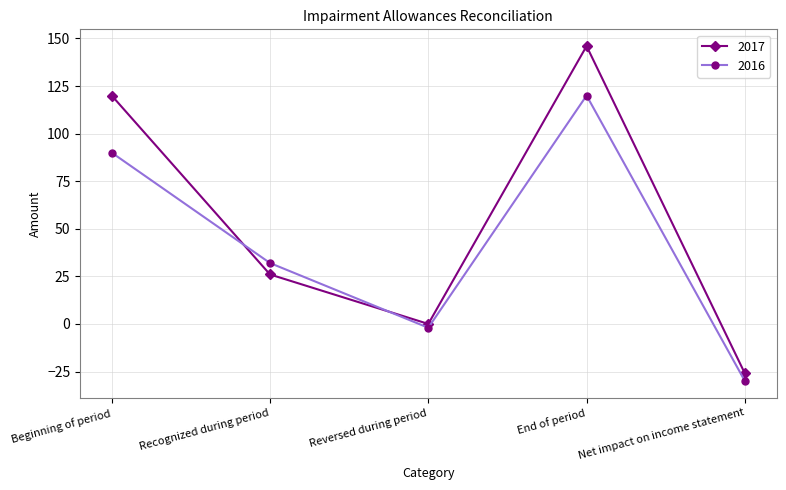

What is the lowest value of the 2016 series?

-30